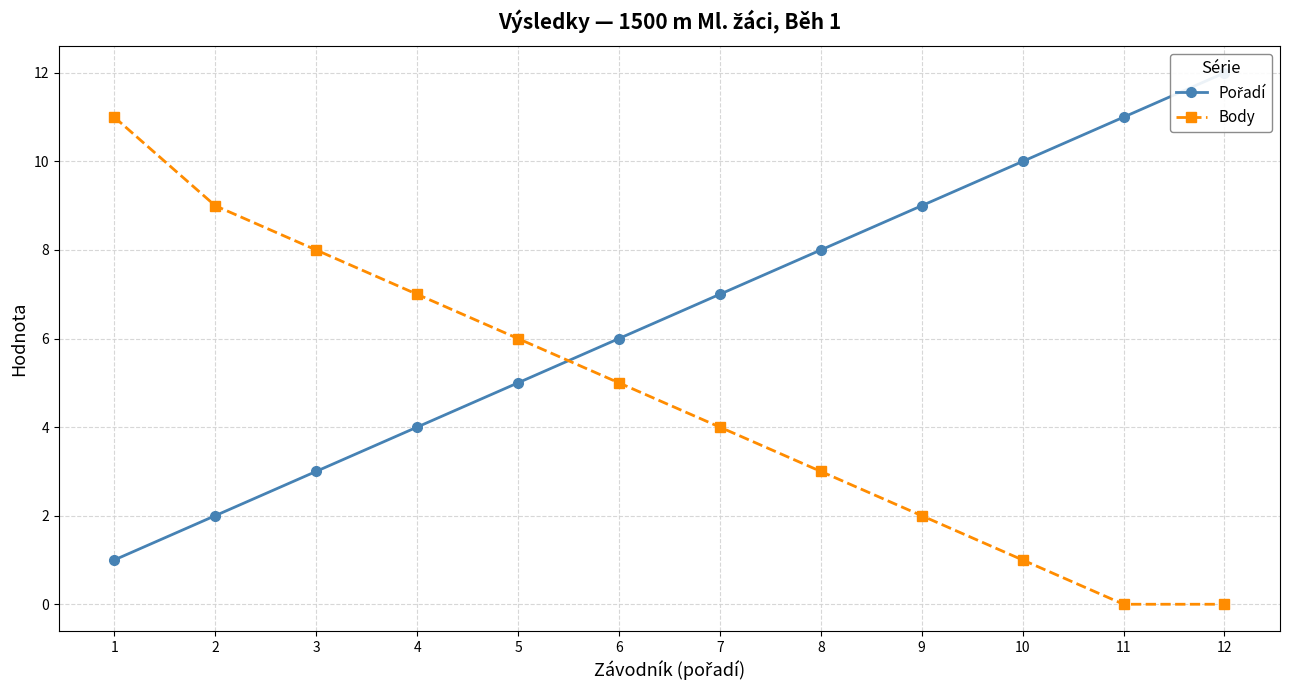

How many distinct data groups are displayed?

2